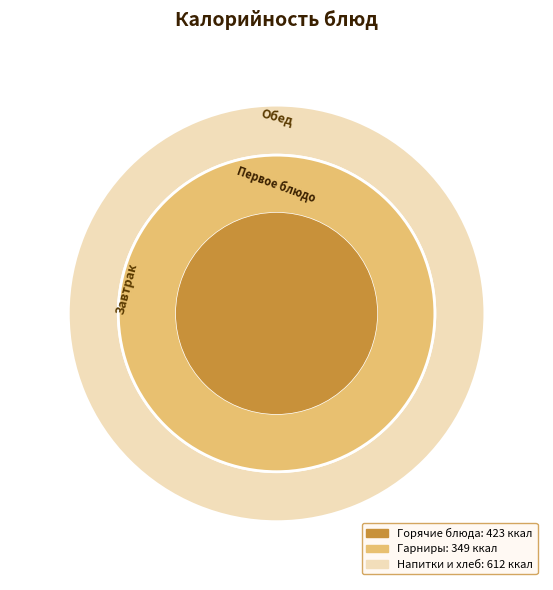

Does компот из смеси сухофруктов account for over 50% of the chart?

No